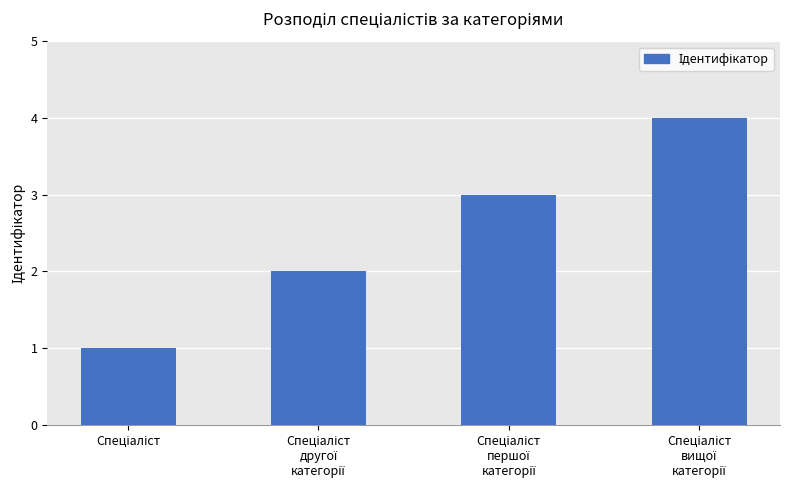

What is the value of the 3rd bar from the left?

3